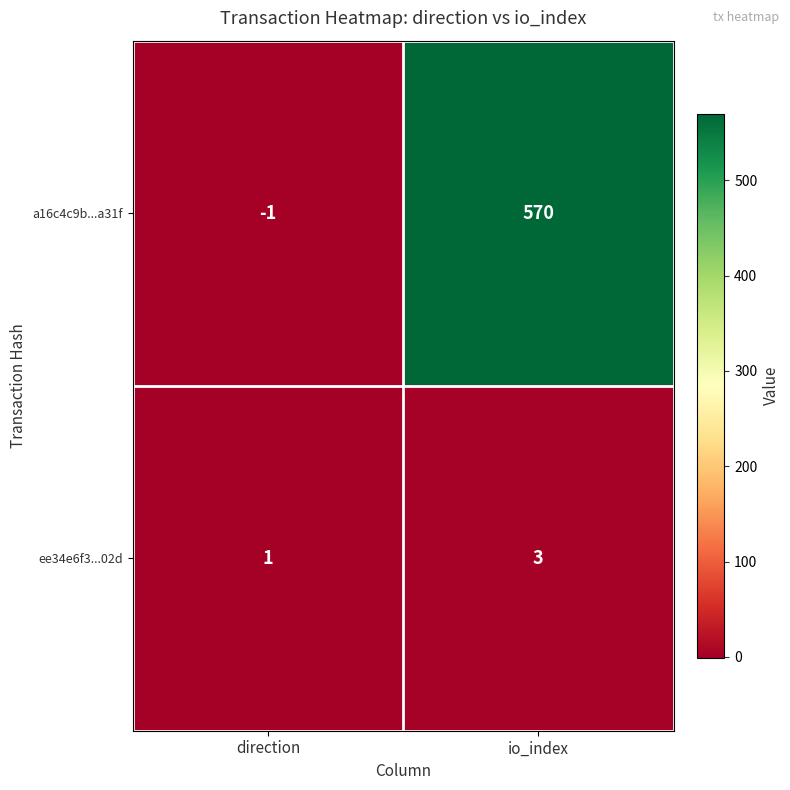

At which label is ee34e6f3...02d closest to 2?

direction